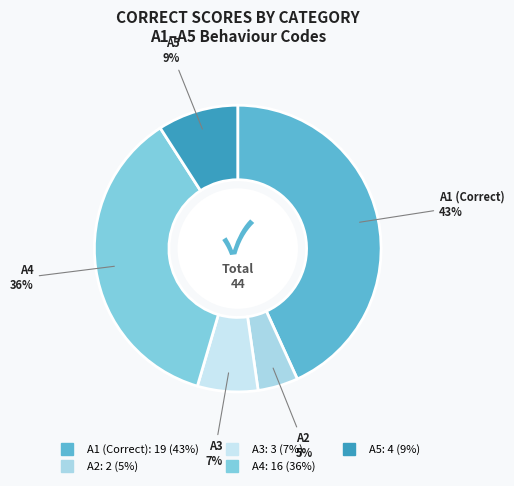

Combined, do A4 and A2 account for over 50%?

No